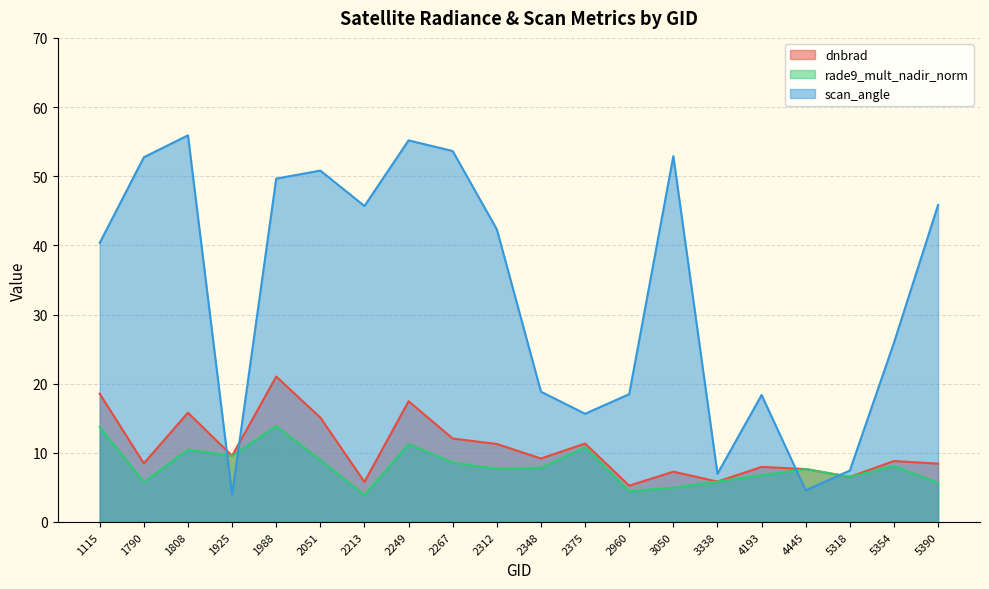

Reading right to left, what are all the values shown in this chart?

dnbrad: 5390=8.4	5354=8.8	5318=6.5	4445=7.7	4193=8.0	3338=5.8	3050=7.3	2960=5.3	2375=11.3	2348=9.2	2312=11.3	2267=12.1	2249=17.5	2213=5.8	2051=15.1	1988=21.0	1925=9.6	1808=15.8	1790=8.5	1115=18.5
rade9_mult_nadir_norm: 5390=5.7	5354=8.1	5318=6.5	4445=7.7	4193=6.8	3338=5.9	3050=5.0	2960=4.5	2375=10.8	2348=7.8	2312=7.7	2267=8.6	2249=11.3	2213=3.9	2051=9.0	1988=13.9	1925=9.6	1808=10.5	1790=5.8	1115=13.7
scan_angle: 5390=45.8	5354=25.9	5318=7.4	4445=4.6	4193=18.4	3338=7.0	3050=52.9	2960=18.5	2375=15.6	2348=18.8	2312=42.3	2267=53.6	2249=55.2	2213=45.7	2051=50.8	1988=49.6	1925=4.0	1808=55.9	1790=52.7	1115=40.4